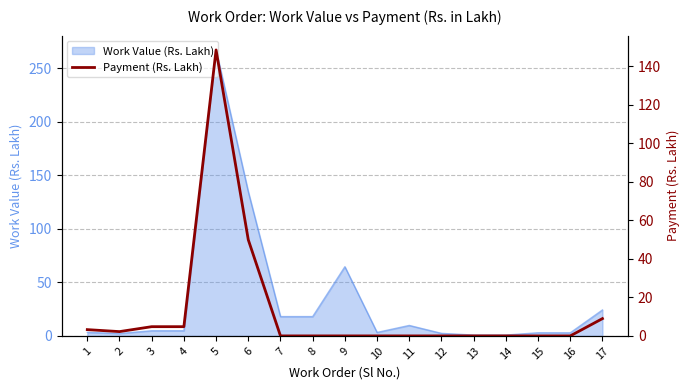

Reading left to right, transcribe all the data shown in this chart.

1=3.3	2=2.2	3=4.8	4=4.8	5=148.5	6=49.9	7=0.0	8=0.0	9=0.0	10=0.0	11=0.0	12=0.0	13=0.0	14=0.0	15=0.0	16=0.0	17=9.0